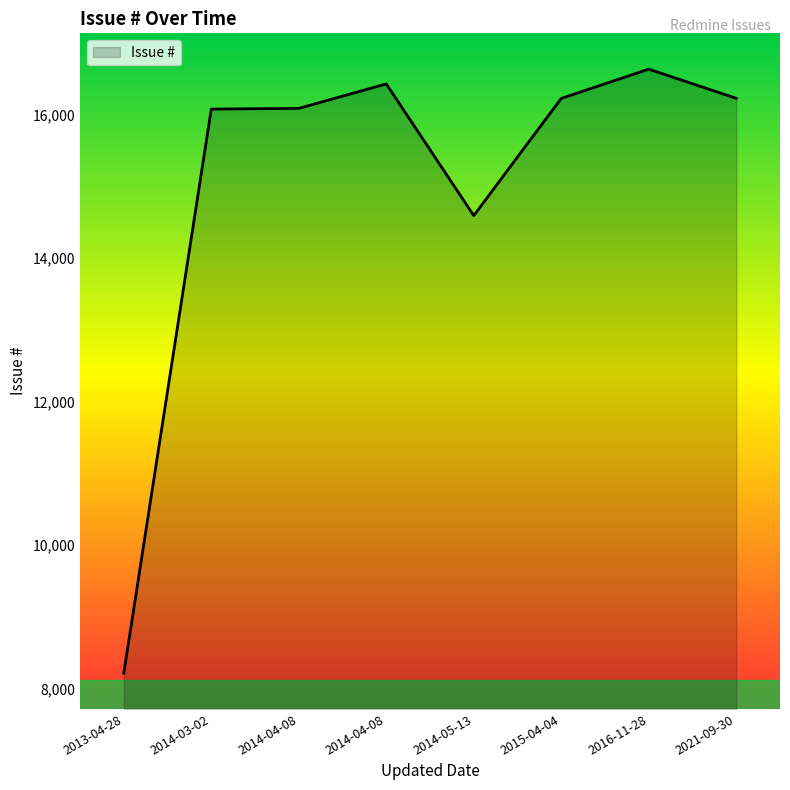

Which label corresponds to the largest value in the chart?

2016-11-28